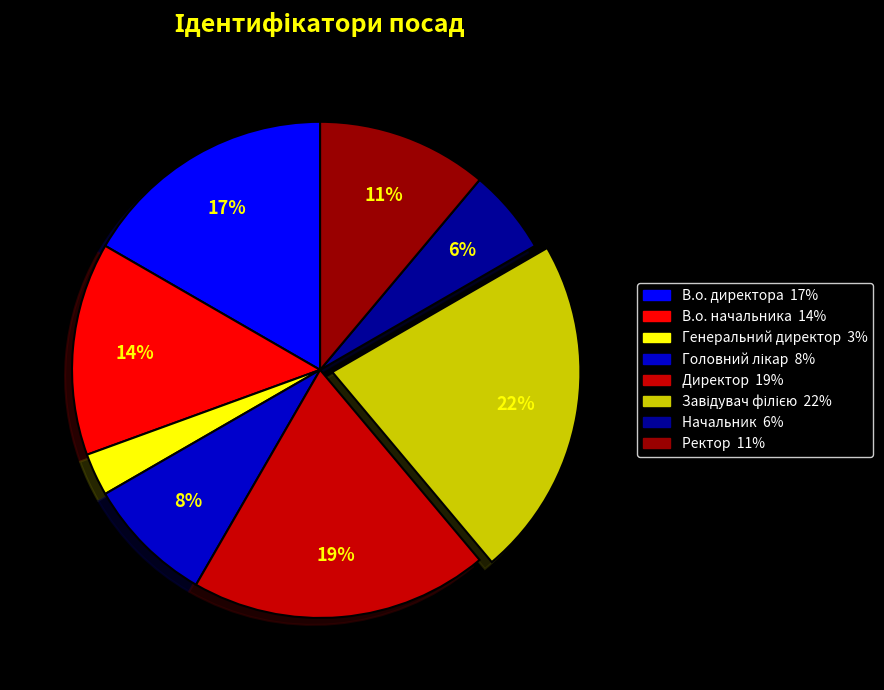

To the nearest percent, what is the difference between the largest and smallest slice percentages?

19%